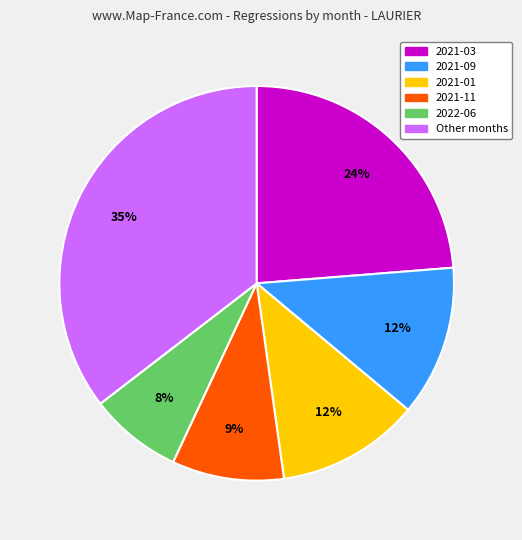

To the nearest percent, what portion does Other months represent?

35%